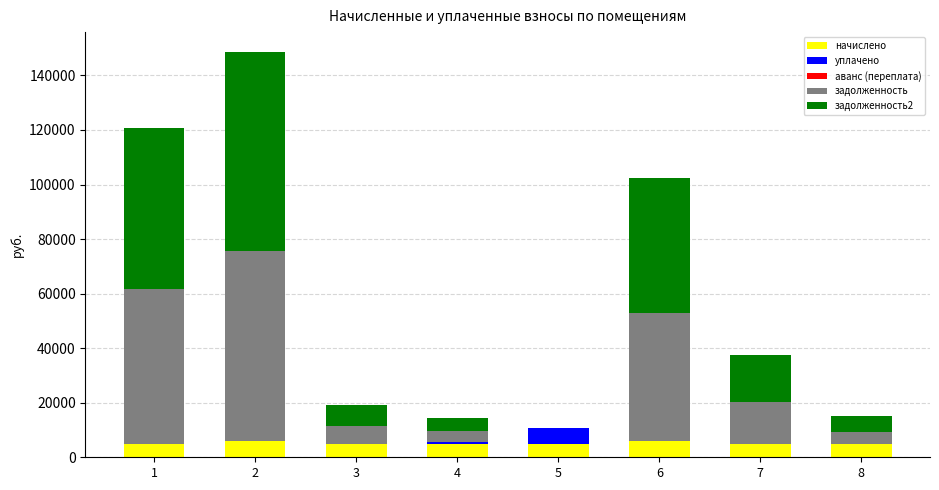

What is the maximum value for начислено?

6025.9